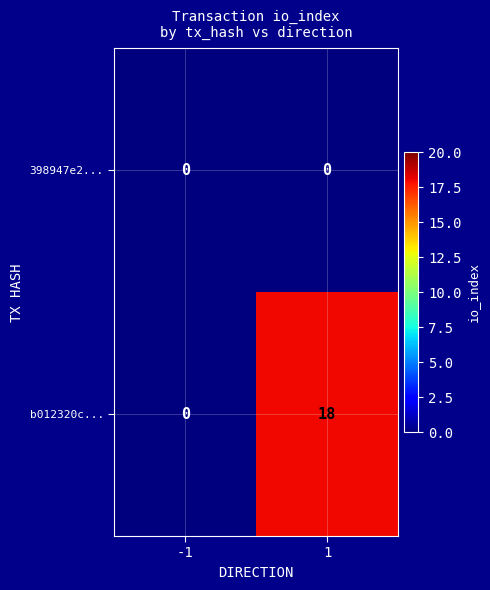

Reading right to left, extract all data points from this chart.

398947e2...: 1=0	-1=0
b012320c...: 1=18	-1=0